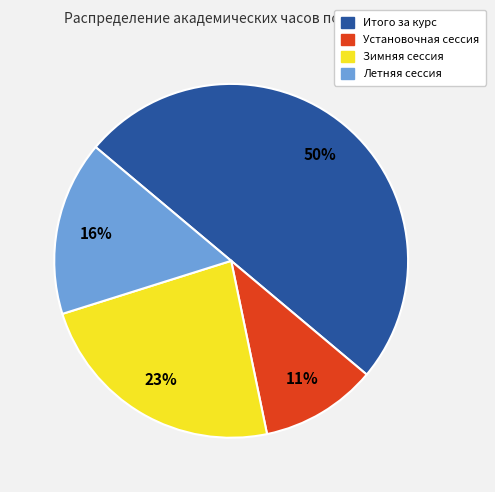

Combined, do Установочная сессия and Летняя сессия account for over 50%?

No